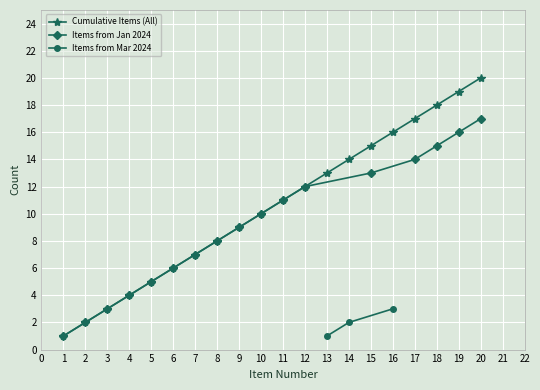

Which series has the widest spread of values?

Cumulative Items (All)